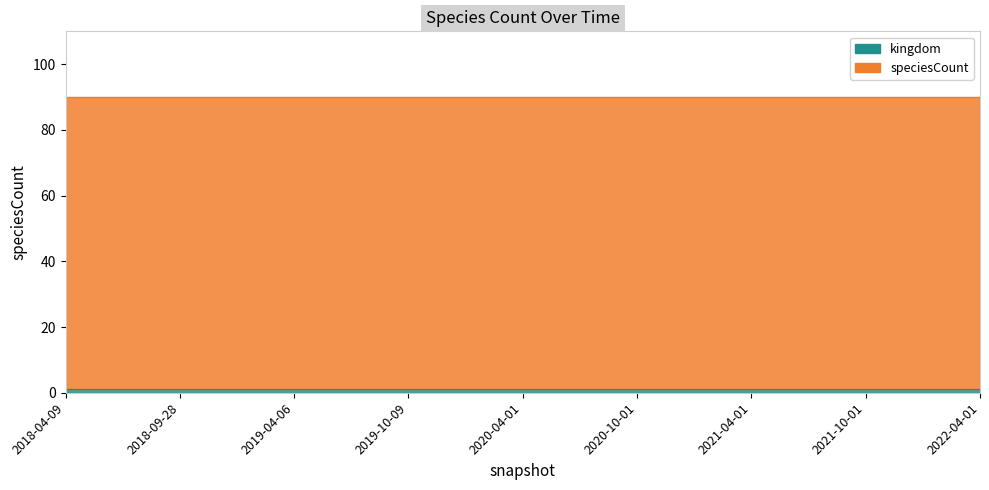

How many data points does each series have?

17